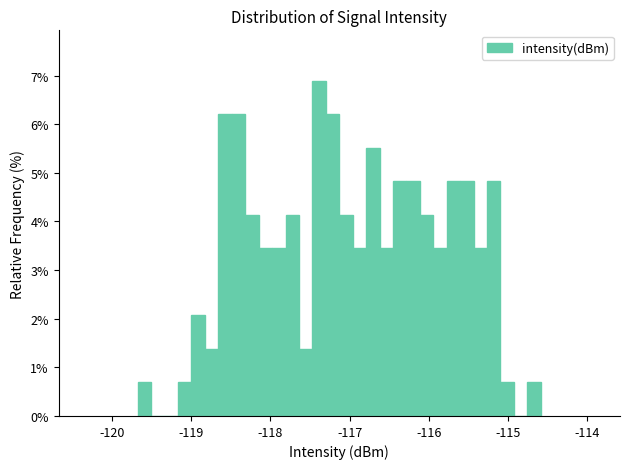

Read against the x-axis, roughly where is the centre of the tallest bar?

-117.4